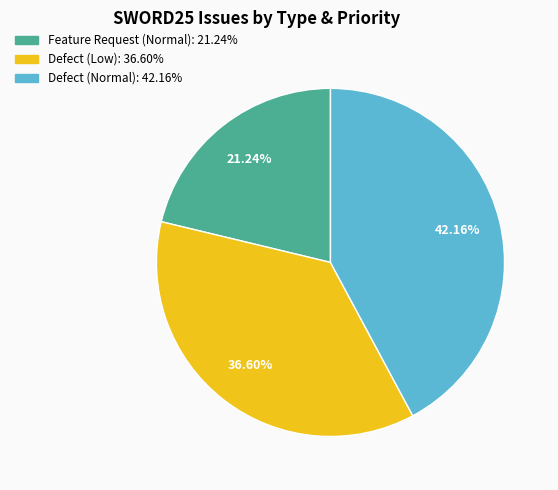

How many slices are in this pie chart?

3